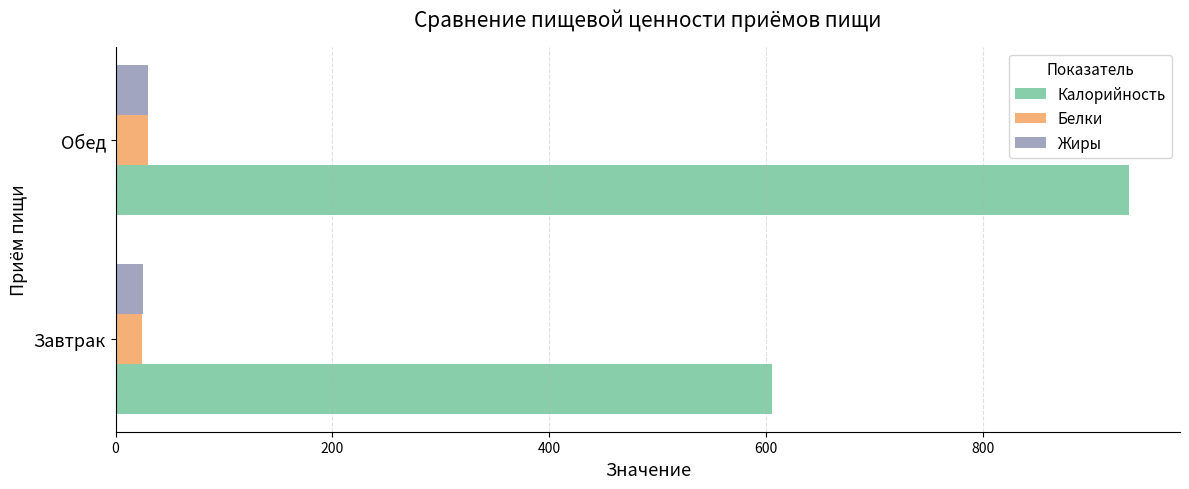

List the labels in order of Калорийность value, smallest first.

Завтрак, Обед